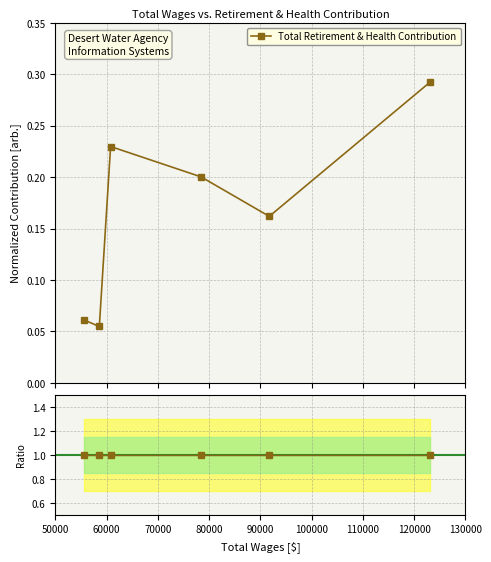

True or false: Total Retirement & Health Contribution and Ratio to Reference cross at least once.

False